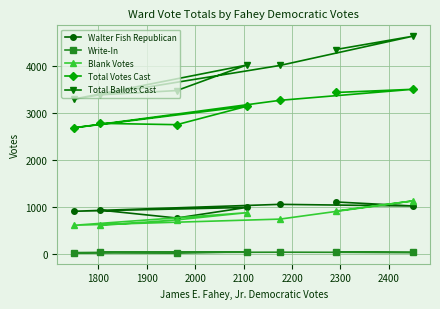

Which series has the largest range (max minus min)?

Total Ballots Cast